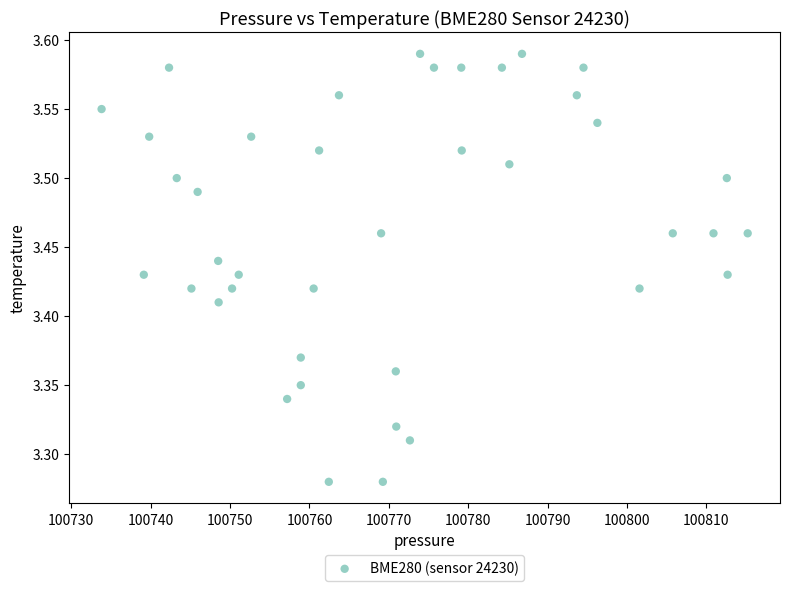

What is the range of Y values (max minus min)?

0.3